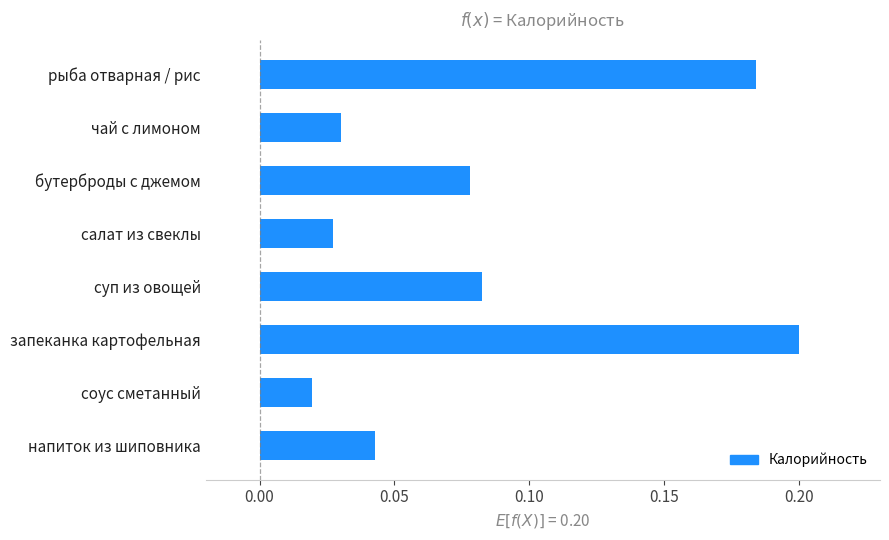

At which label is the value closest to 0?

соус сметанный